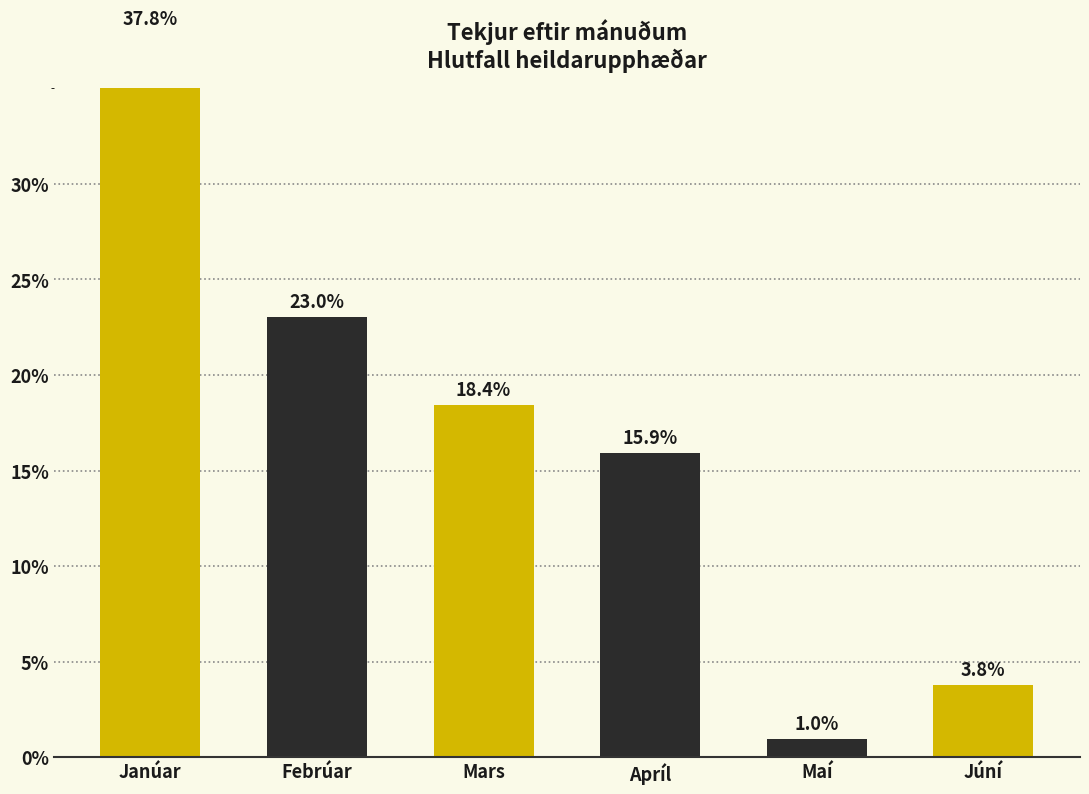

The value at Apríl is 15.9. True or false?

True